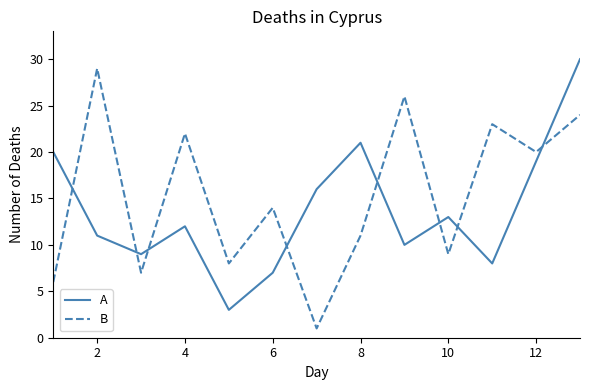

How many intersections are there between A and B?

8